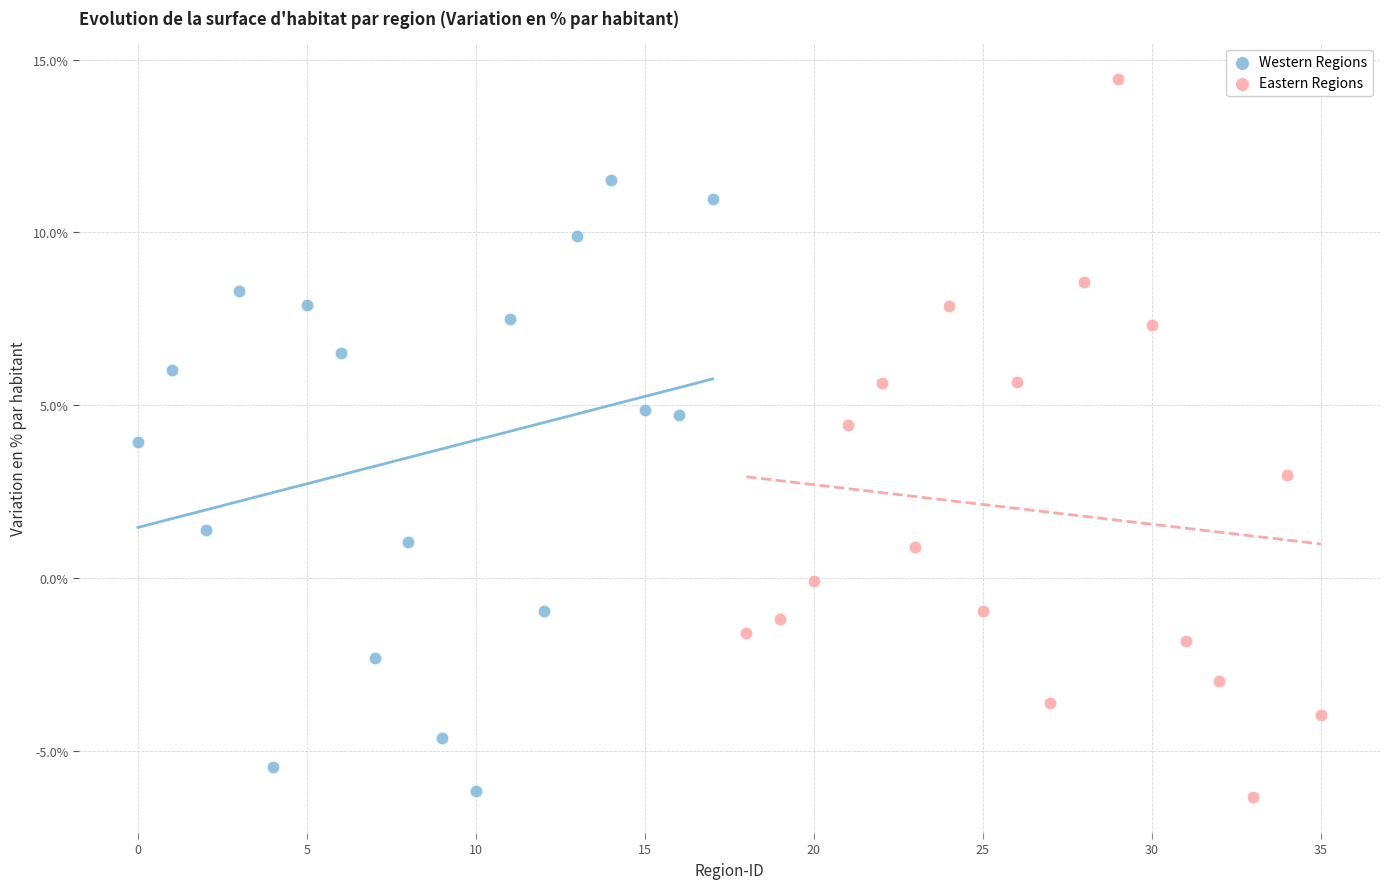

Which series reaches the maximum Y coordinate?

Eastern Regions